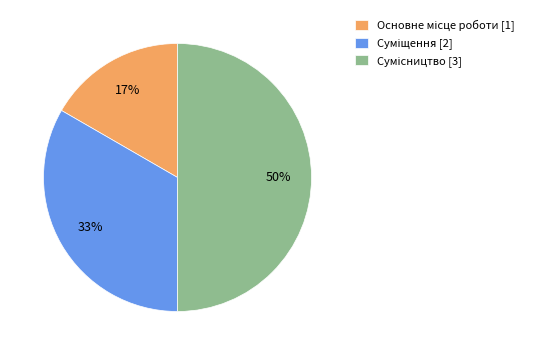

To the nearest percent, what is the average slice percentage?

33%